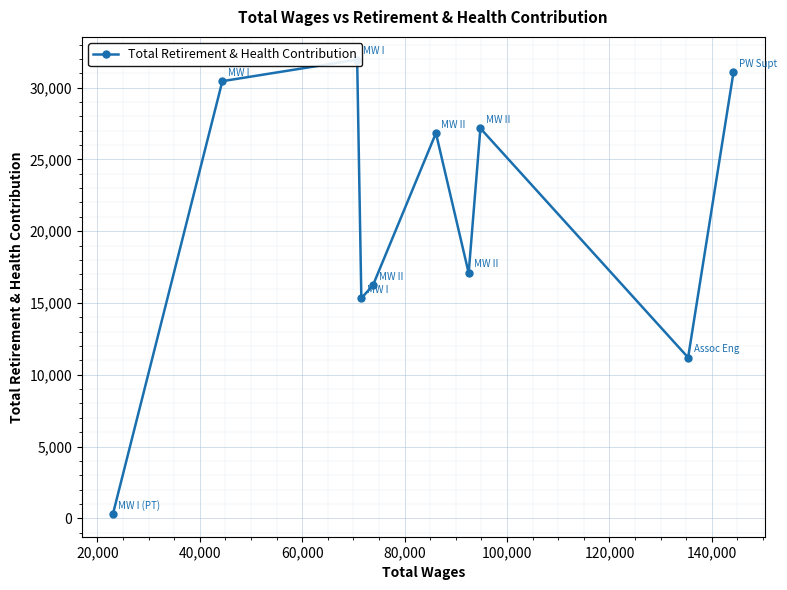

True or false: the data has more than 1 interior local peaks.

True